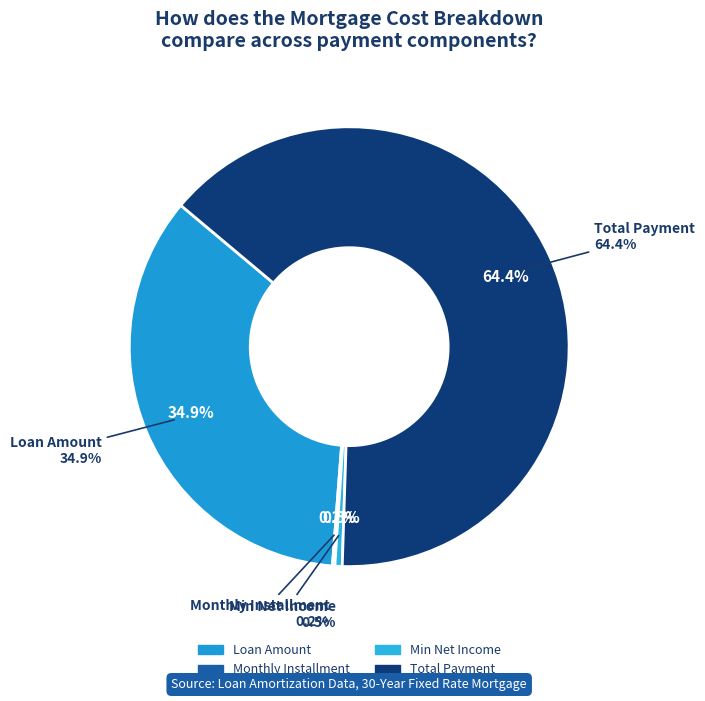

True or false: Loan Amount accounts for 35% of the total.

True